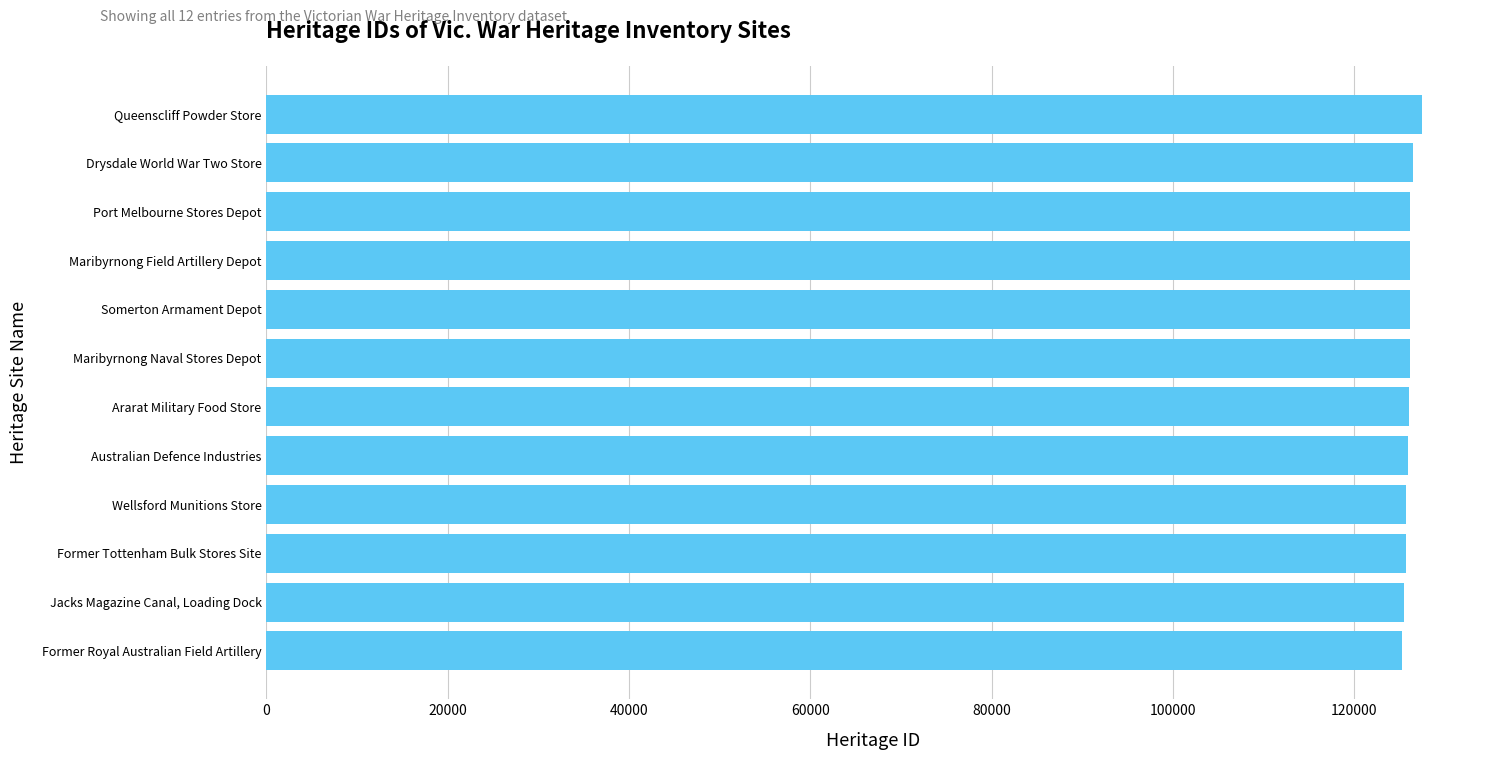

List the labels in order of value, smallest first.

Former Royal Australian Field Artillery, Jacks Magazine Canal, Loading Dock, Former Tottenham Bulk Stores Site, Wellsford Munitions Store, Australian Defence Industries, Ararat Military Food Store, Maribyrnong Naval Stores Depot, Somerton Armament Depot, Maribyrnong Field Artillery Depot, Port Melbourne Stores Depot, Drysdale World War Two Store, Queenscliff Powder Store